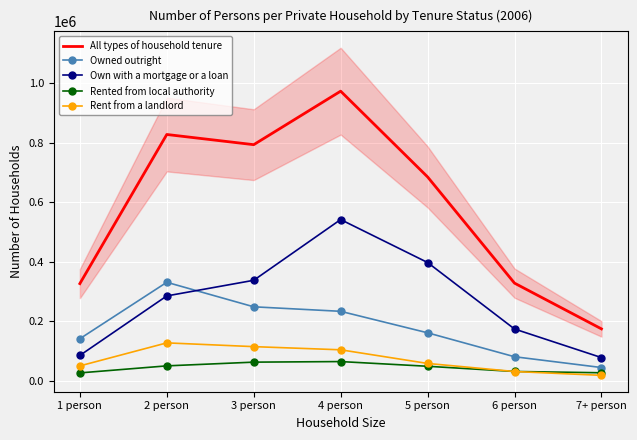

Which series has the largest range (max minus min)?

All types of household tenure